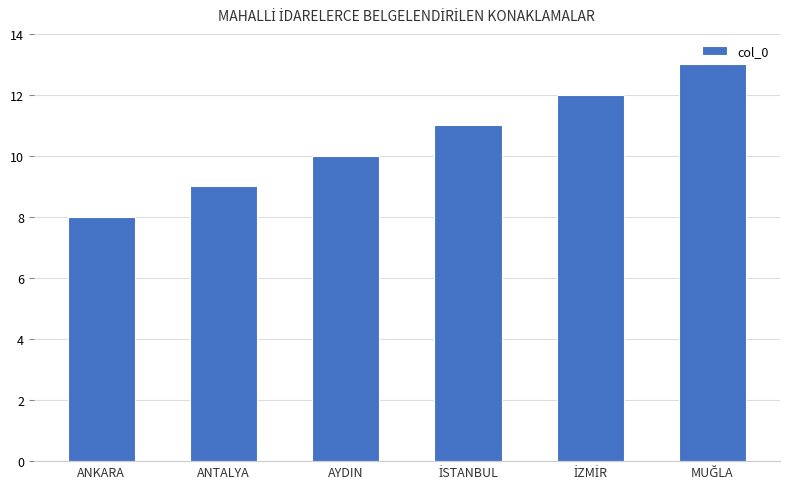

What is the difference between the maximum and minimum values?

5